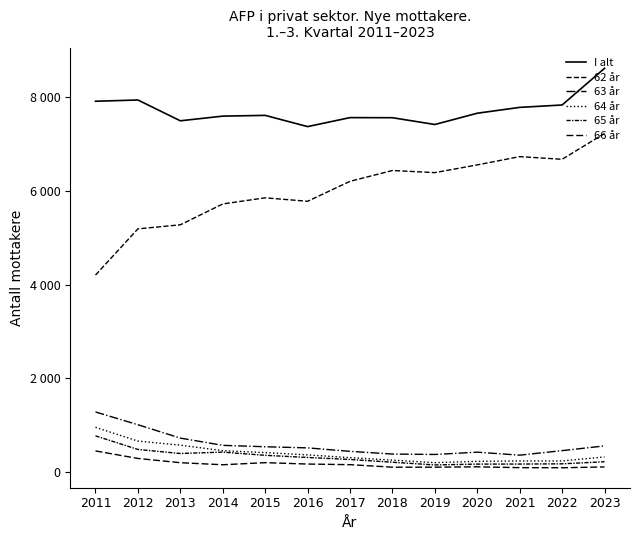

True or false: 63 år and 62 år intersect in this chart.

False